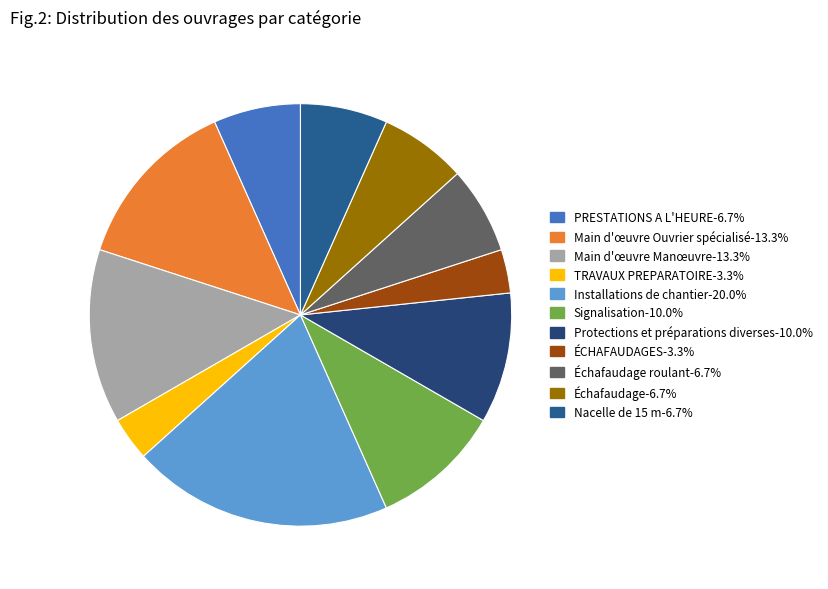

Which category has the biggest portion of the pie?

Installations de chantier